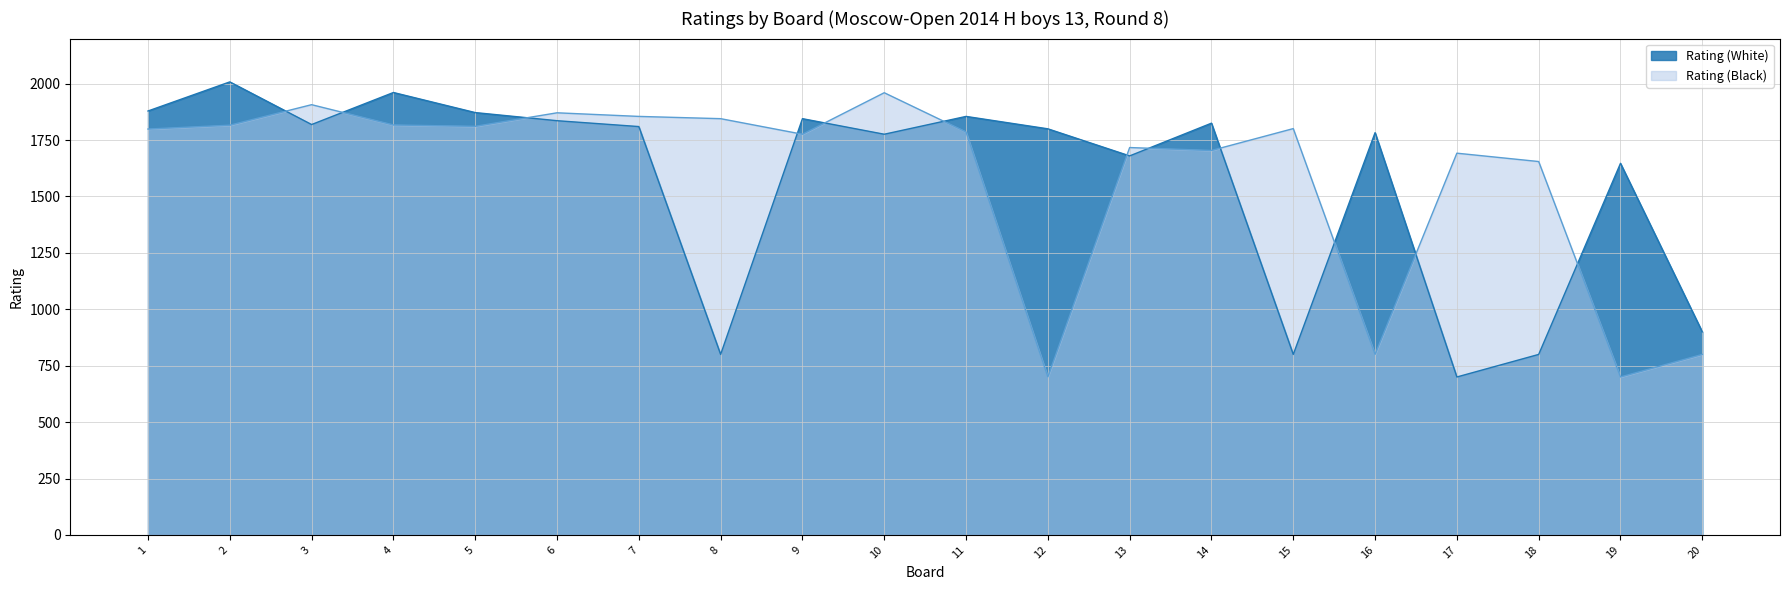

Which category has the highest value across all series?

2